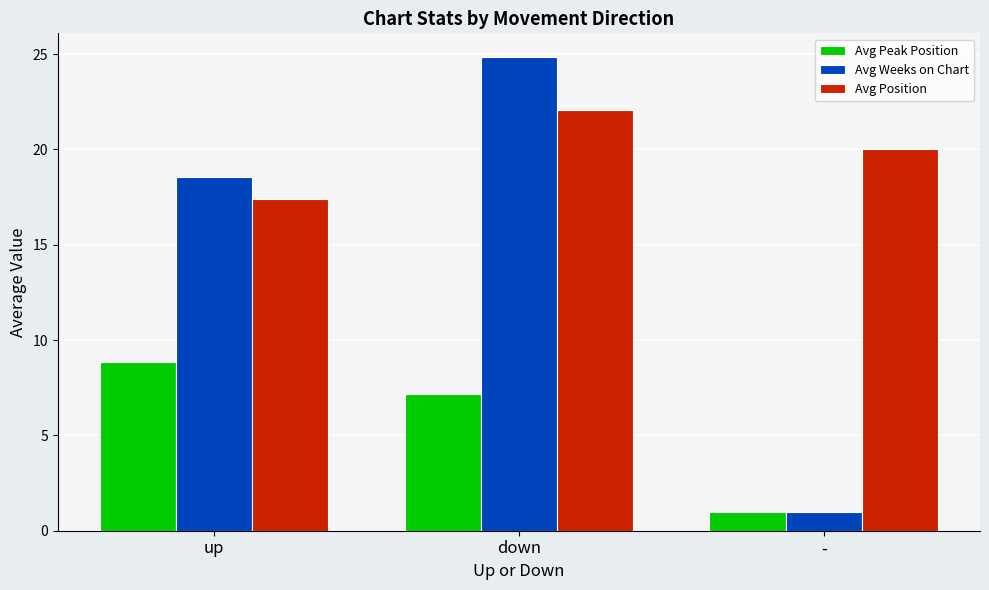

At which label does Avg Position reach its peak?

down